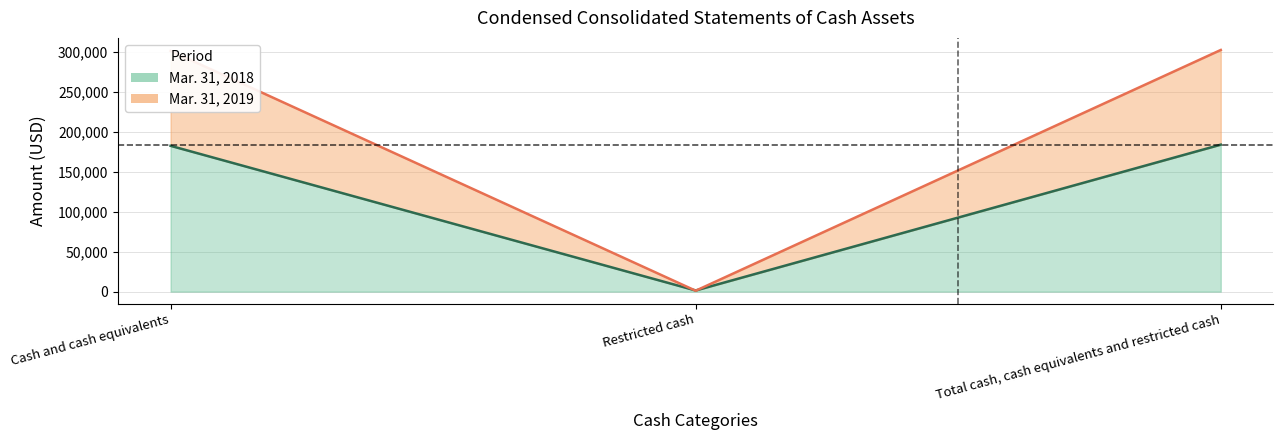

What is the label of the 2nd point from the left?

Restricted cash